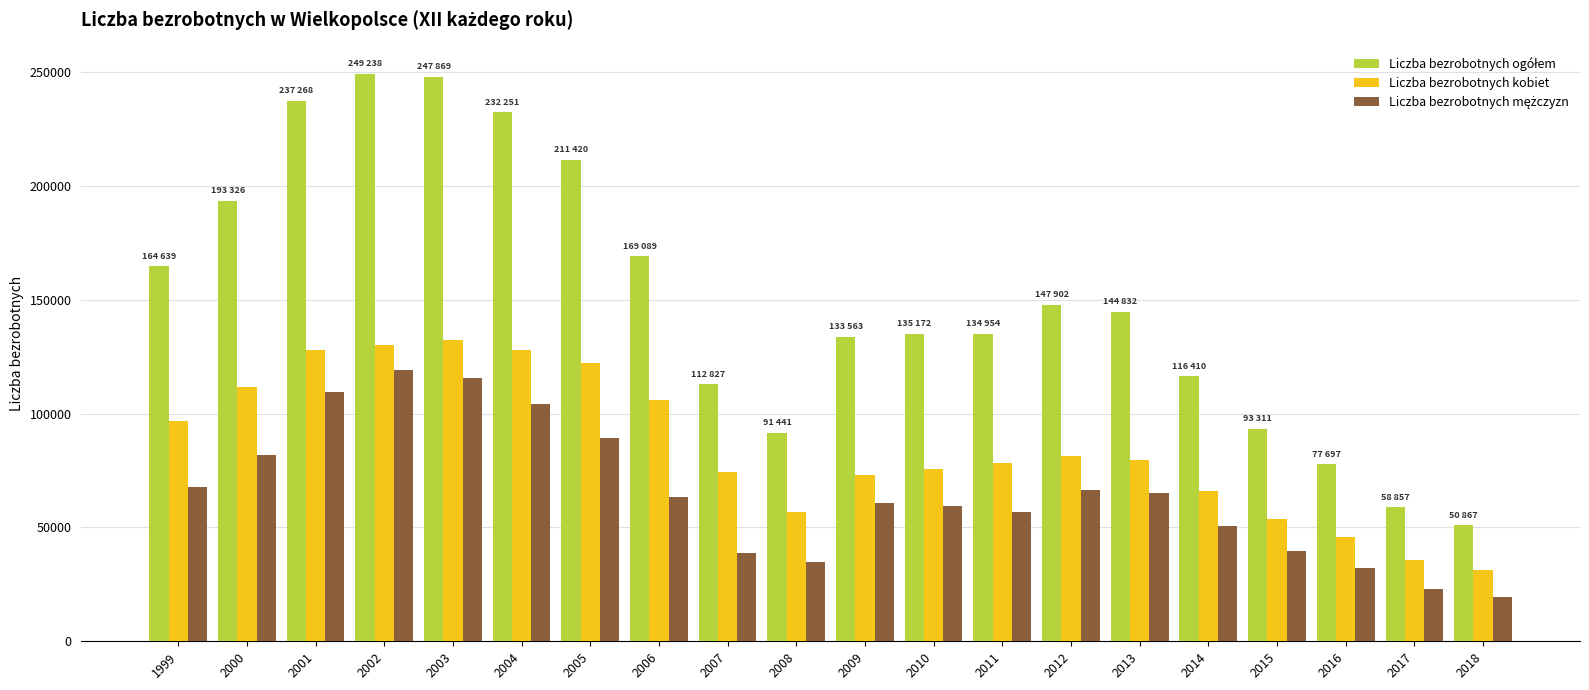

What is the difference between the maximum and minimum values in the Liczba bezrobotnych kobiet series?

100648